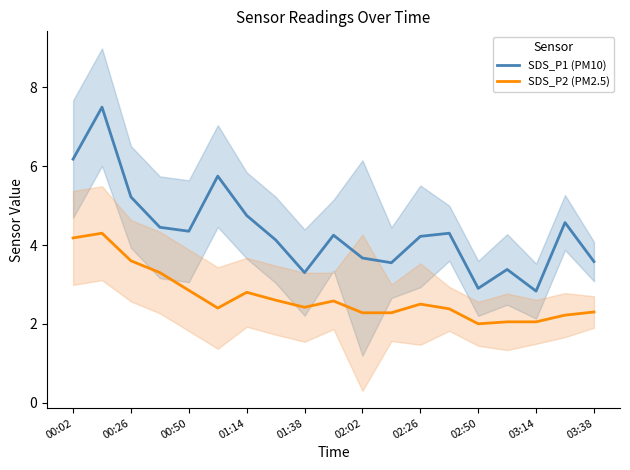

What is the average value of the SDS_P2 (PM2.5) series?

2.7